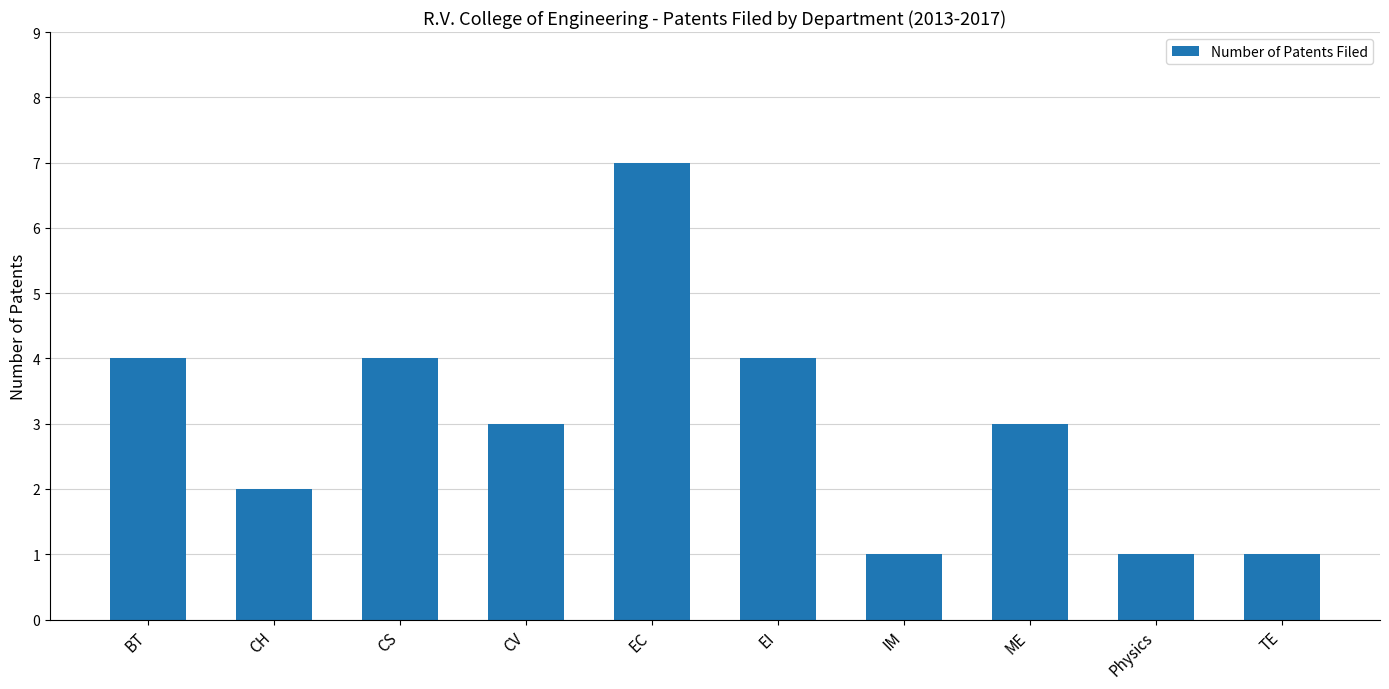

What is the change in value from CH to CS?

+2